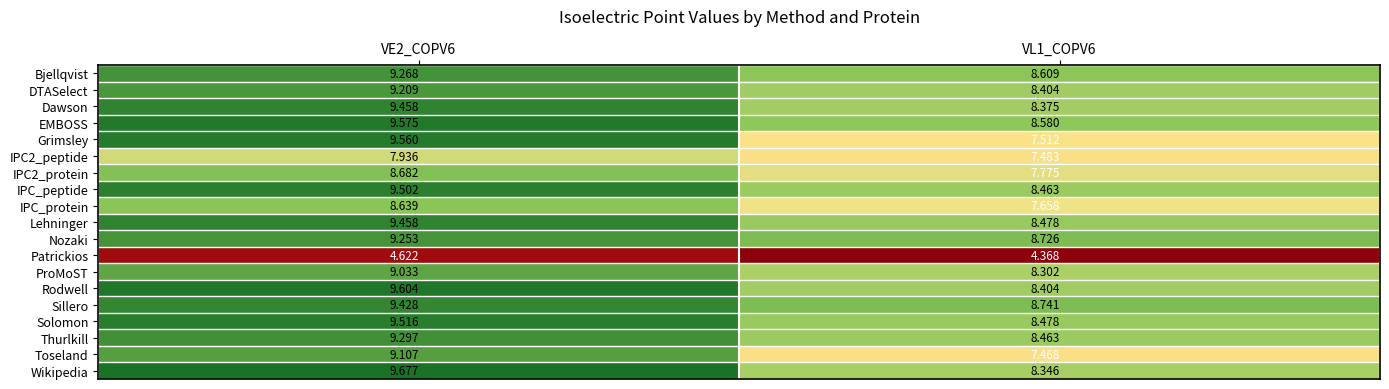

Which series has the widest spread of values?

Grimsley